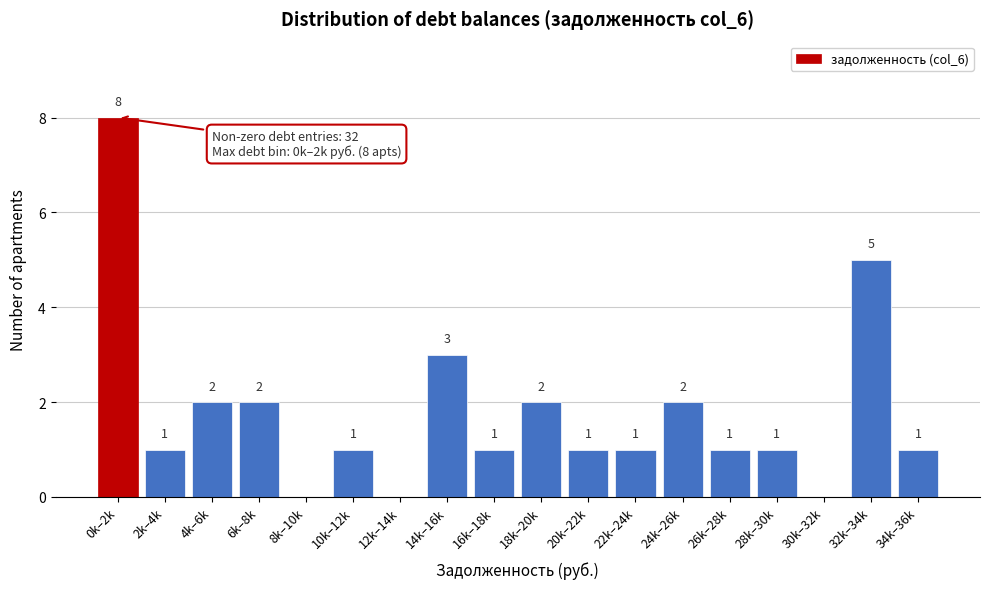

Reading right to left, transcribe all the data shown in this chart.

34k–36k=1	32k–34k=5	30k–32k=0	28k–30k=1	26k–28k=1	24k–26k=2	22k–24k=1	20k–22k=1	18k–20k=2	16k–18k=1	14k–16k=3	12k–14k=0	10k–12k=1	8k–10k=0	6k–8k=2	4k–6k=2	2k–4k=1	0k–2k=8